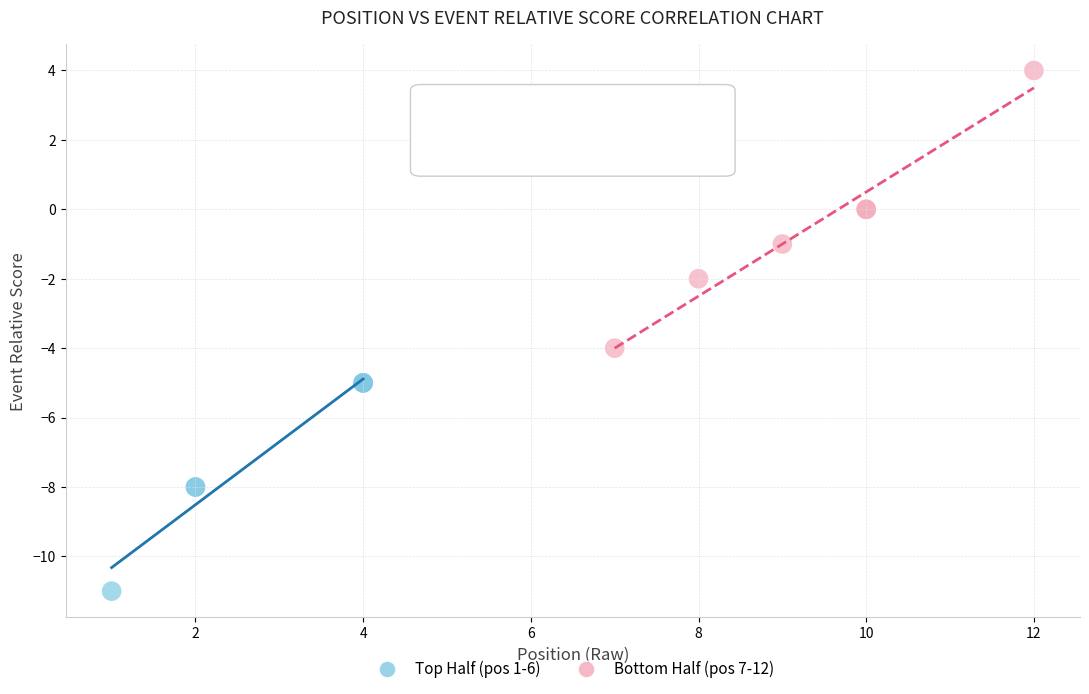

Which series has the largest Y range (max minus min)?

Bottom Half (pos 7-12)